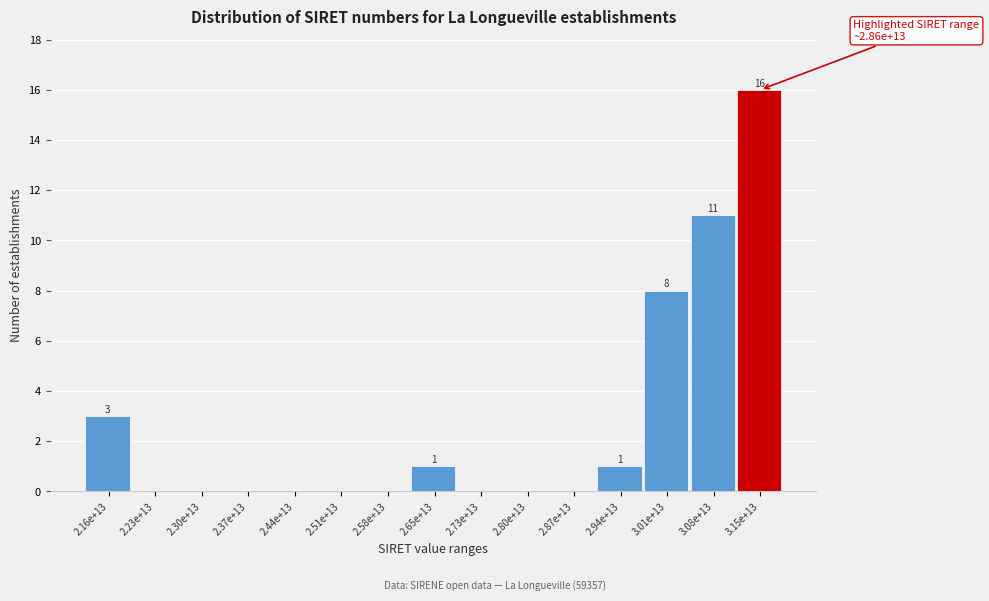

Reading left to right, extract all data points from this chart.

2.16e+13=3	2.23e+13=0	2.30e+13=0	2.37e+13=0	2.44e+13=0	2.51e+13=0	2.58e+13=0	2.65e+13=1	2.73e+13=0	2.80e+13=0	2.87e+13=0	2.94e+13=1	3.01e+13=8	3.08e+13=11	3.15e+13=16